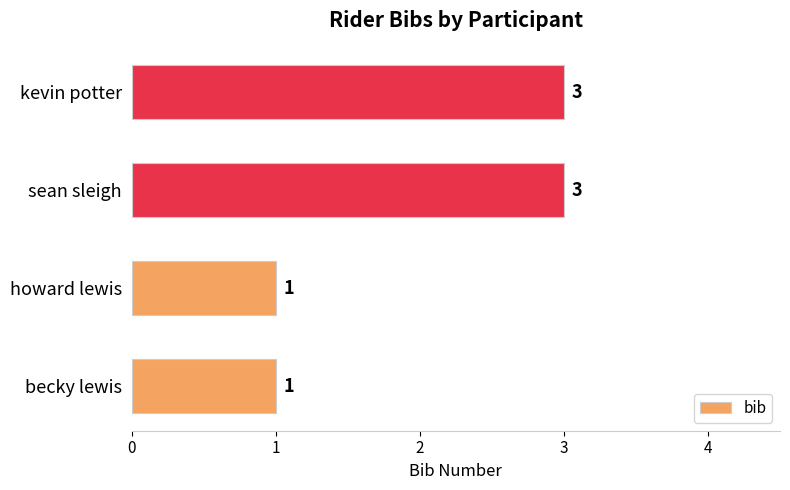

What is the average value?

2